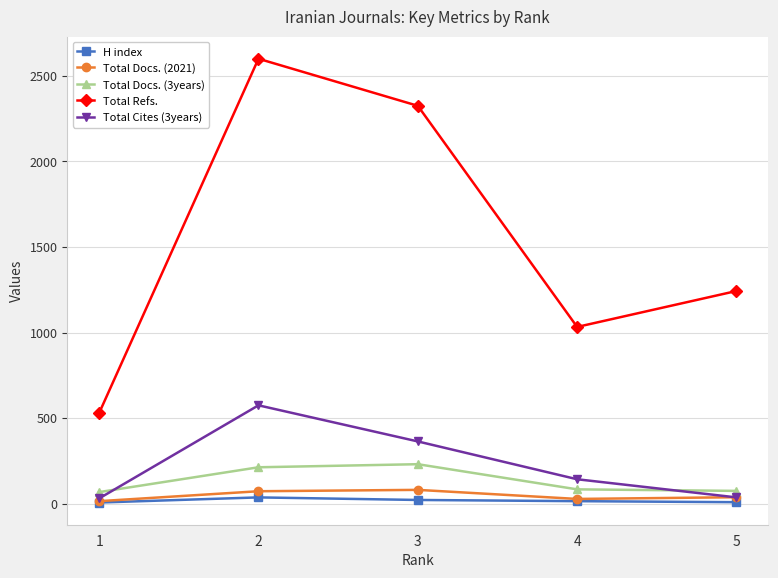

Between 1 and 5, which series saw the biggest shift?

Total Refs.